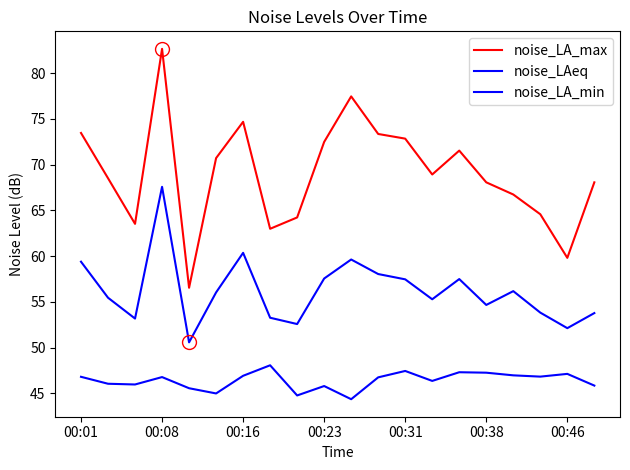

How many lines are shown in the chart?

3